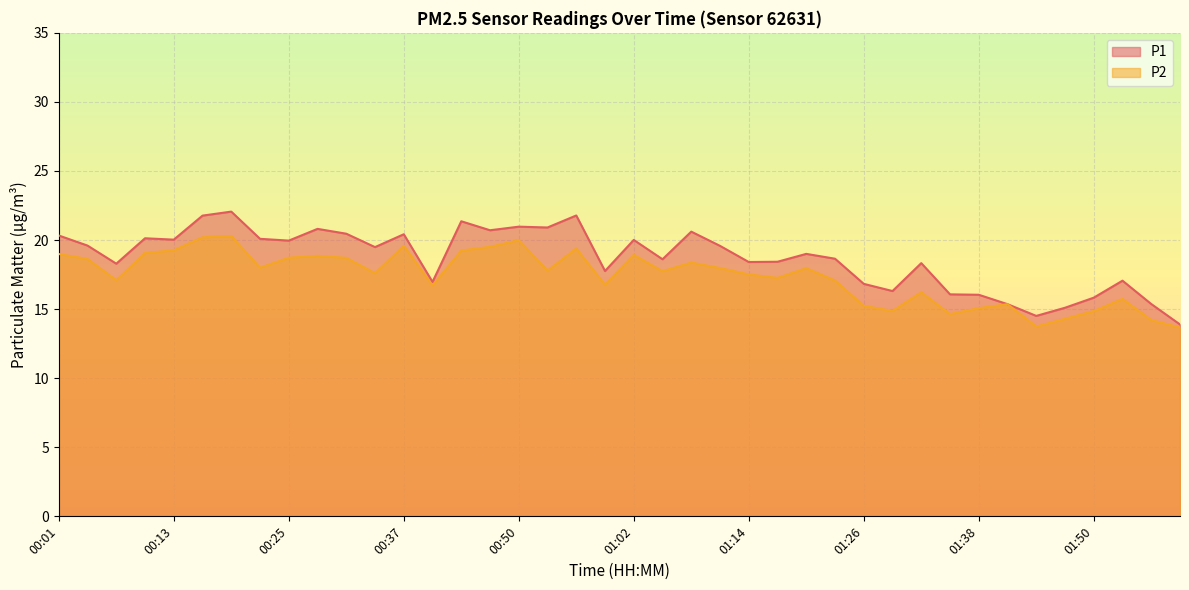

How many data points in P1 are above 19?

20